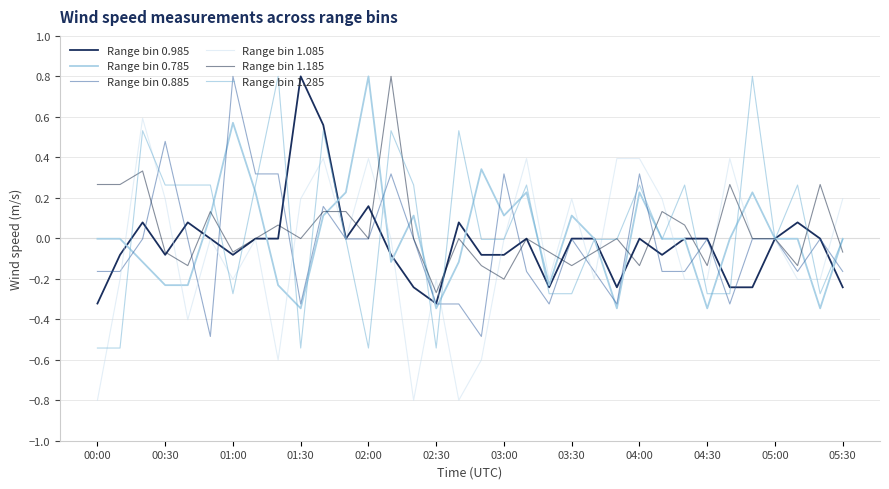

Does the chart have visible grid lines?

Yes